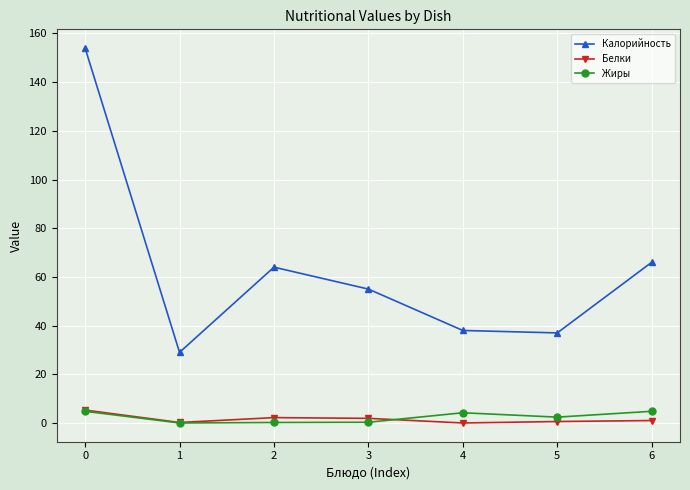

Does the chart display data point markers on the line(s)?

Yes